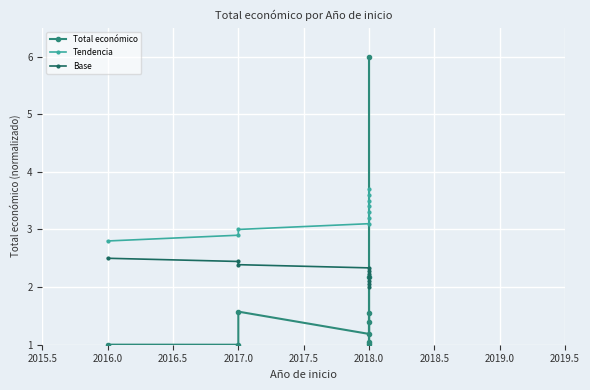

True or false: Base has more than 1 interior local peaks.

False